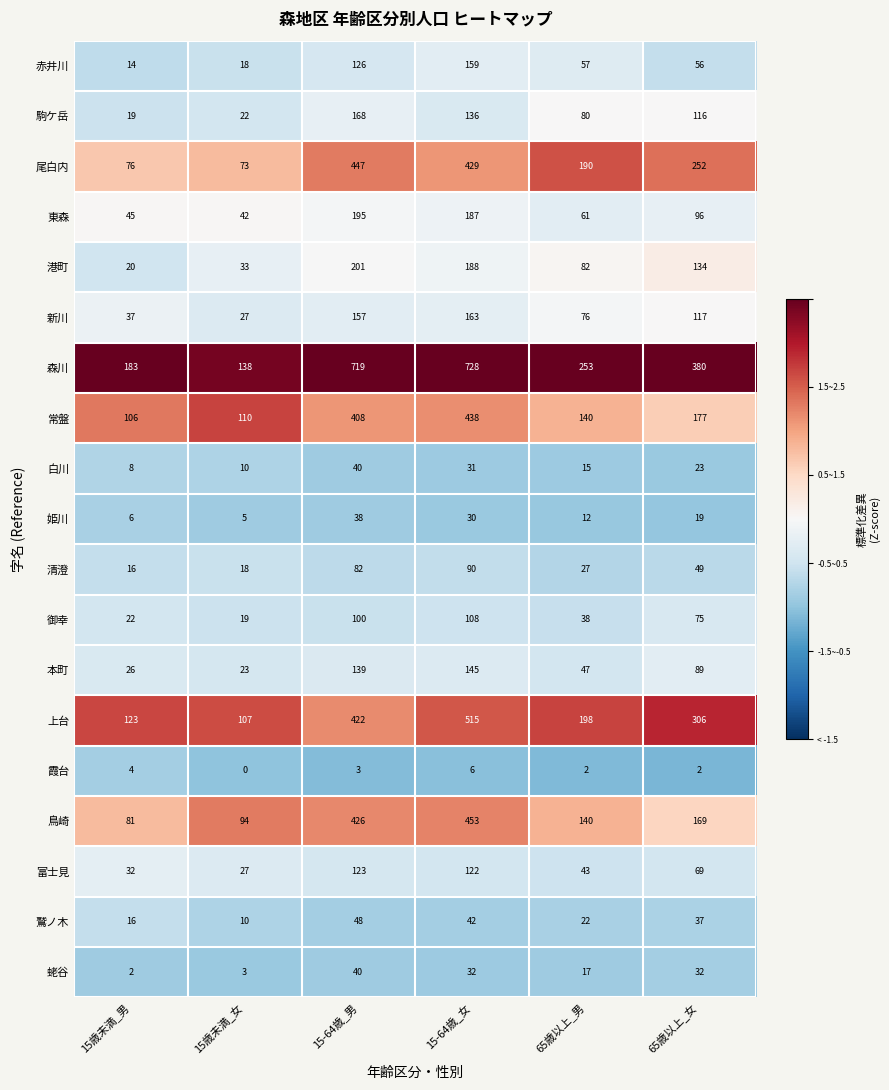

Rank the categories by 東森 value from highest to lowest.

15-64歳_男, 15-64歳_女, 65歳以上_女, 65歳以上_男, 15歳未満_男, 15歳未満_女